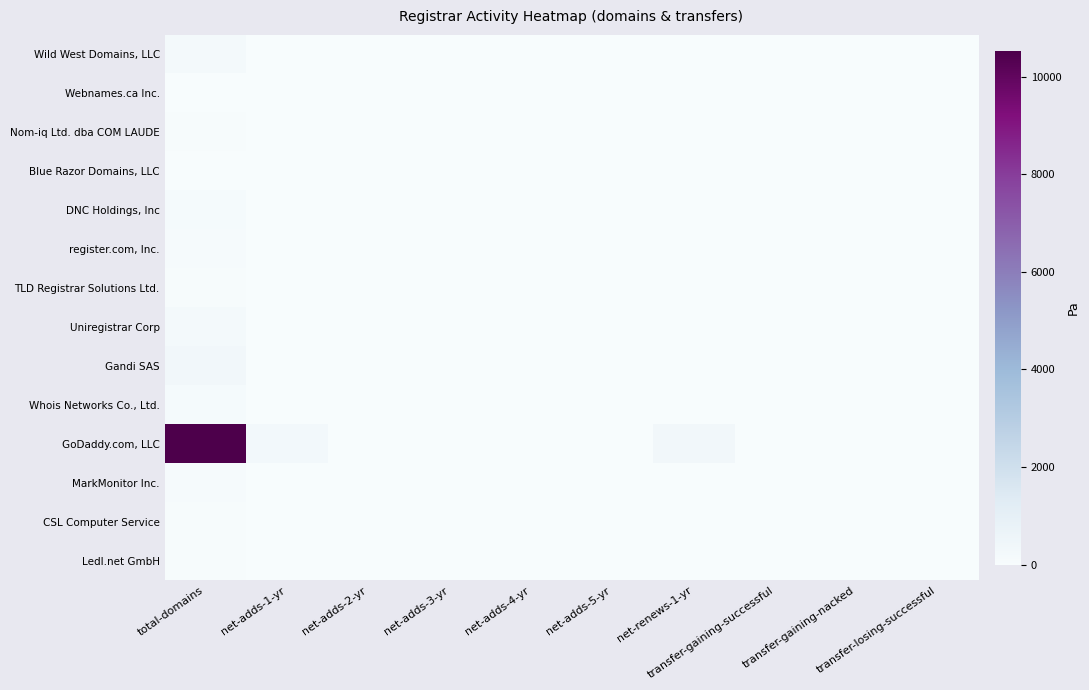

Reading right to left, what are all the values shown in this chart?

Wild West Domains, LLC: transfer-losing-successful=0	transfer-gaining-nacked=0	transfer-gaining-successful=0	net-renews-1-yr=11	net-adds-5-yr=0	net-adds-4-yr=0	net-adds-3-yr=0	net-adds-2-yr=0	net-adds-1-yr=0	total-domains=235
Webnames.ca Inc.: transfer-losing-successful=0	transfer-gaining-nacked=0	transfer-gaining-successful=0	net-renews-1-yr=11	net-adds-5-yr=0	net-adds-4-yr=0	net-adds-3-yr=0	net-adds-2-yr=0	net-adds-1-yr=0	total-domains=31
Nom-iq Ltd. dba COM LAUDE: transfer-losing-successful=0	transfer-gaining-nacked=0	transfer-gaining-successful=0	net-renews-1-yr=5	net-adds-5-yr=0	net-adds-4-yr=0	net-adds-3-yr=0	net-adds-2-yr=0	net-adds-1-yr=0	total-domains=45
Blue Razor Domains, LLC: transfer-losing-successful=0	transfer-gaining-nacked=0	transfer-gaining-successful=0	net-renews-1-yr=0	net-adds-5-yr=0	net-adds-4-yr=0	net-adds-3-yr=0	net-adds-2-yr=0	net-adds-1-yr=0	total-domains=38
DNC Holdings, Inc: transfer-losing-successful=0	transfer-gaining-nacked=0	transfer-gaining-successful=0	net-renews-1-yr=6	net-adds-5-yr=0	net-adds-4-yr=0	net-adds-3-yr=0	net-adds-2-yr=0	net-adds-1-yr=2	total-domains=130
register.com, Inc.: transfer-losing-successful=0	transfer-gaining-nacked=0	transfer-gaining-successful=0	net-renews-1-yr=2	net-adds-5-yr=0	net-adds-4-yr=0	net-adds-3-yr=0	net-adds-2-yr=0	net-adds-1-yr=2	total-domains=102
TLD Registrar Solutions Ltd.: transfer-losing-successful=0	transfer-gaining-nacked=0	transfer-gaining-successful=0	net-renews-1-yr=4	net-adds-5-yr=0	net-adds-4-yr=0	net-adds-3-yr=0	net-adds-2-yr=0	net-adds-1-yr=4	total-domains=81
Uniregistrar Corp: transfer-losing-successful=3	transfer-gaining-nacked=1	transfer-gaining-successful=7	net-renews-1-yr=12	net-adds-5-yr=0	net-adds-4-yr=0	net-adds-3-yr=0	net-adds-2-yr=0	net-adds-1-yr=12	total-domains=235
Gandi SAS: transfer-losing-successful=1	transfer-gaining-nacked=0	transfer-gaining-successful=2	net-renews-1-yr=23	net-adds-5-yr=0	net-adds-4-yr=0	net-adds-3-yr=0	net-adds-2-yr=1	net-adds-1-yr=8	total-domains=368
Whois Networks Co., Ltd.: transfer-losing-successful=0	transfer-gaining-nacked=0	transfer-gaining-successful=0	net-renews-1-yr=0	net-adds-5-yr=0	net-adds-4-yr=0	net-adds-3-yr=0	net-adds-2-yr=1	net-adds-1-yr=4	total-domains=134
GoDaddy.com, LLC: transfer-losing-successful=7	transfer-gaining-nacked=0	transfer-gaining-successful=3	net-renews-1-yr=339	net-adds-5-yr=0	net-adds-4-yr=14	net-adds-3-yr=0	net-adds-2-yr=10	net-adds-1-yr=263	total-domains=10533
MarkMonitor Inc.: transfer-losing-successful=0	transfer-gaining-nacked=0	transfer-gaining-successful=1	net-renews-1-yr=16	net-adds-5-yr=0	net-adds-4-yr=0	net-adds-3-yr=0	net-adds-2-yr=0	net-adds-1-yr=0	total-domains=83
CSL Computer Service: transfer-losing-successful=0	transfer-gaining-nacked=0	transfer-gaining-successful=0	net-renews-1-yr=2	net-adds-5-yr=0	net-adds-4-yr=0	net-adds-3-yr=0	net-adds-2-yr=0	net-adds-1-yr=0	total-domains=80
Ledl.net GmbH: transfer-losing-successful=0	transfer-gaining-nacked=0	transfer-gaining-successful=0	net-renews-1-yr=3	net-adds-5-yr=0	net-adds-4-yr=0	net-adds-3-yr=0	net-adds-2-yr=0	net-adds-1-yr=0	total-domains=73